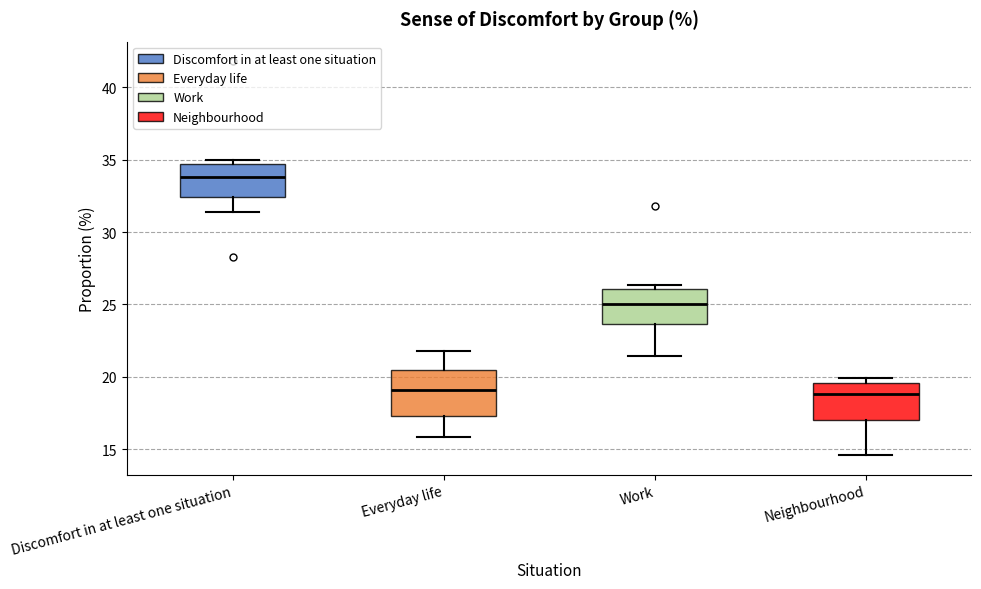

Where does the lower whisker of the box for Everyday life end on the y-axis? The values are not printed on the chart, so give them approximately, as read against the axis.

16.0